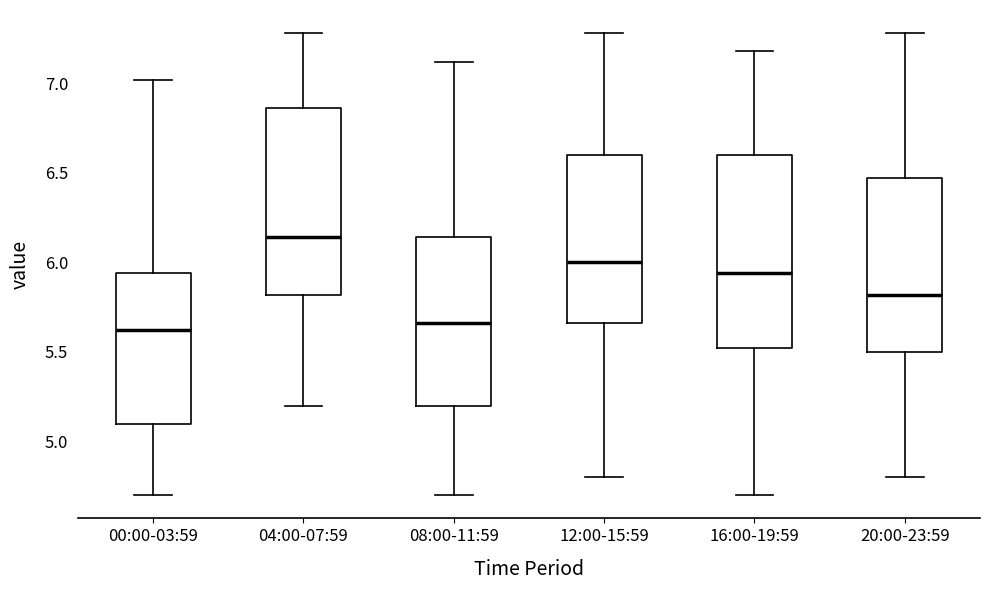

Reading left to right, transcribe this box plot: for each box, give where its median line is, the range the box spans, and where its two whiskers end, as read against the y-axis. The values are not printed on the chart, so give them approximately, as read against the axis.

00:00-03:59: median 5.60, box 5.10 to 5.95, whiskers 4.70 to 7.00
04:00-07:59: median 6.15, box 5.80 to 6.85, whiskers 5.20 to 7.30
08:00-11:59: median 5.65, box 5.20 to 6.15, whiskers 4.70 to 7.10
12:00-15:59: median 6.00, box 5.65 to 6.60, whiskers 4.80 to 7.30
16:00-19:59: median 5.95, box 5.50 to 6.60, whiskers 4.70 to 7.20
20:00-23:59: median 5.80, box 5.50 to 6.45, whiskers 4.80 to 7.30